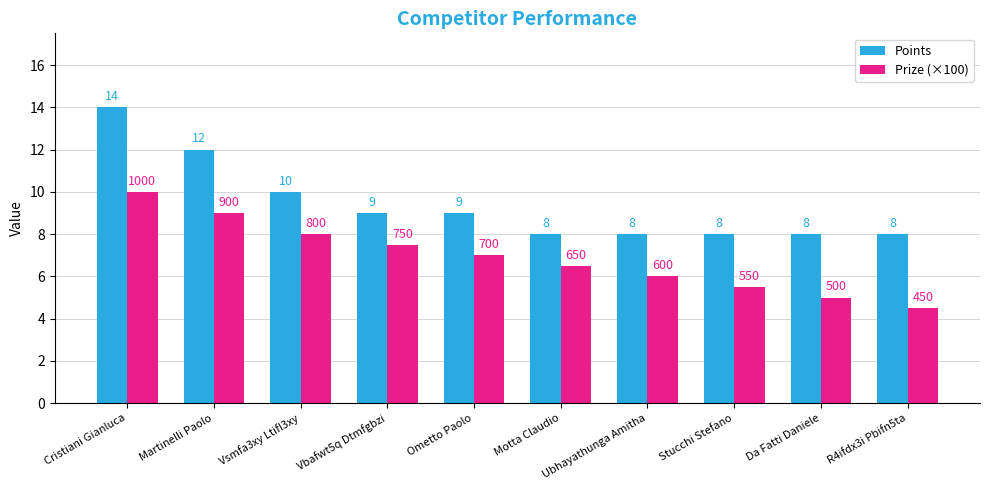

How many categories are shown in the chart?

10